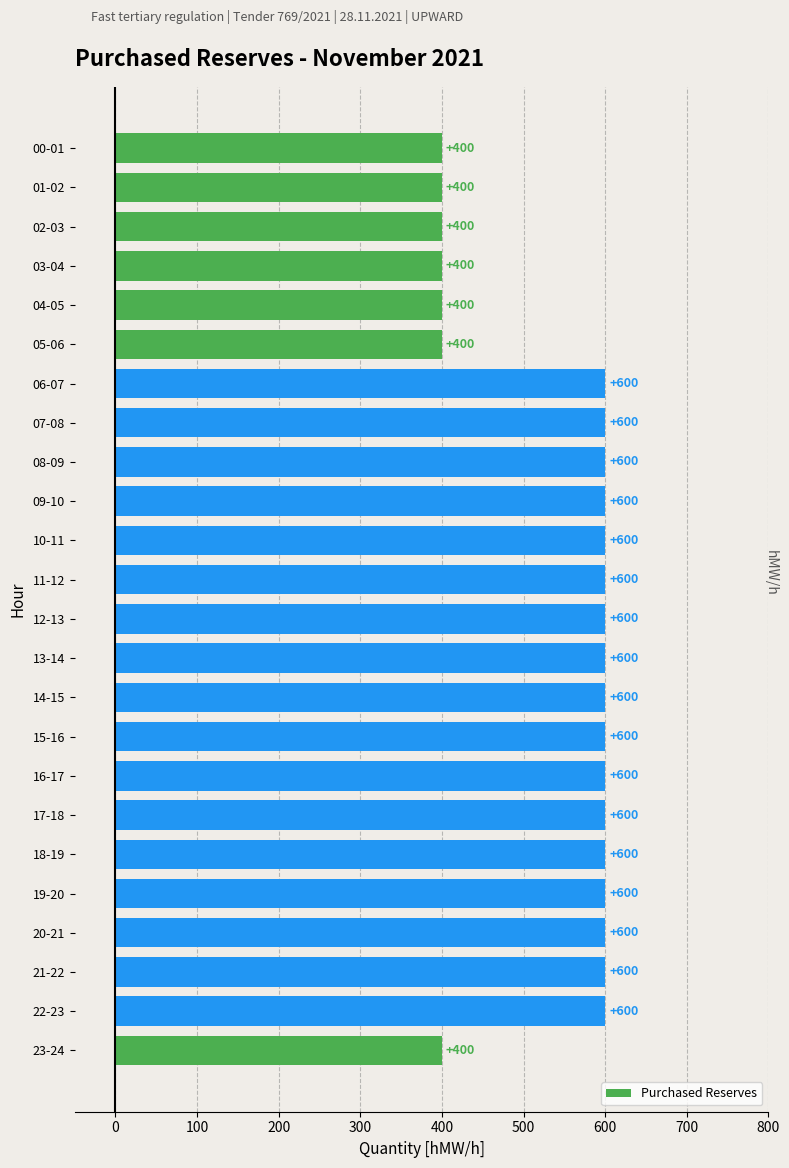

Reading top to bottom, what are all the values shown in this chart?

400	400	400	400	400	400	600	600	600	600	600	600	600	600	600	600	600	600	600	600	600	600	600	400